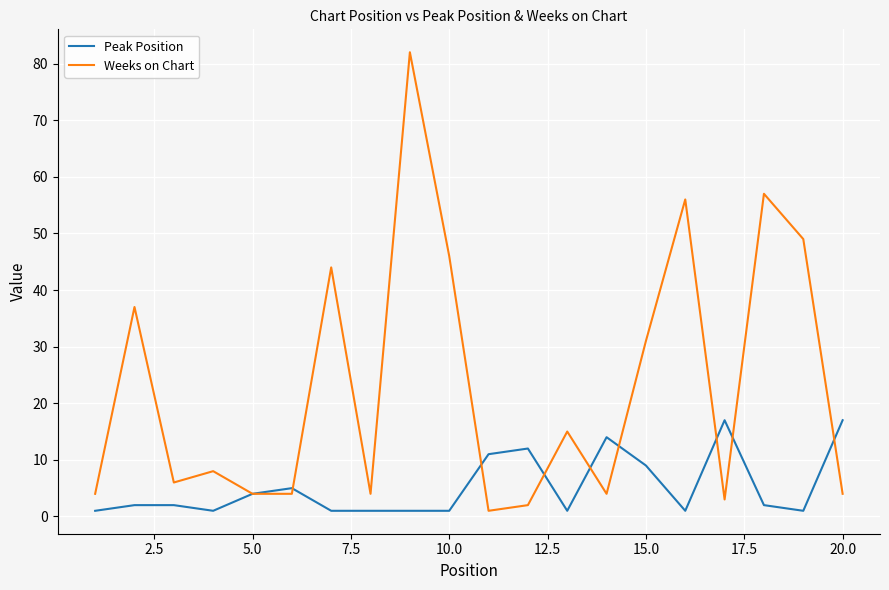

Which series has the largest total across all categories?

Weeks on Chart